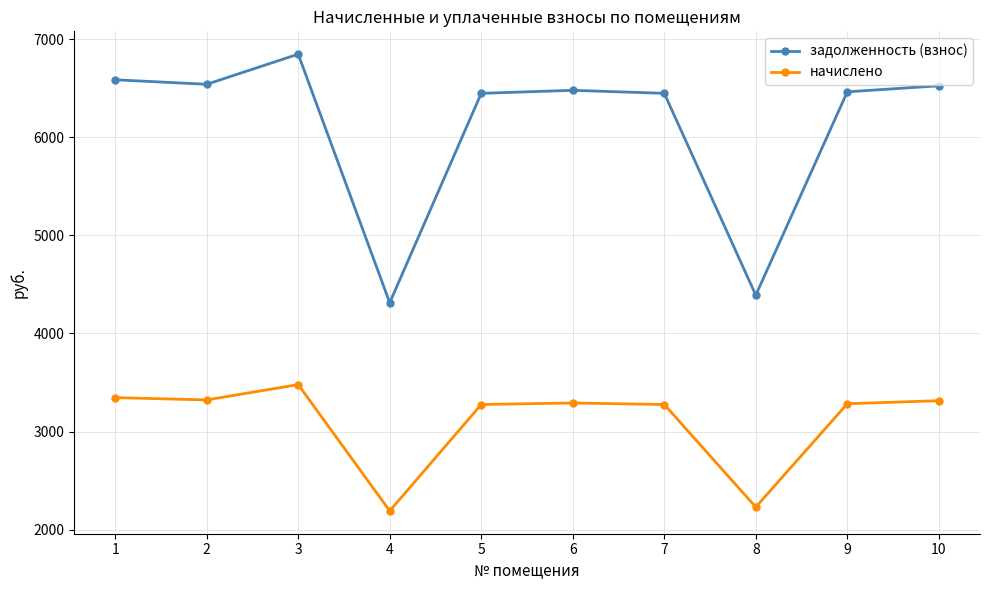

What is the sum of all начислено values?

31012.8